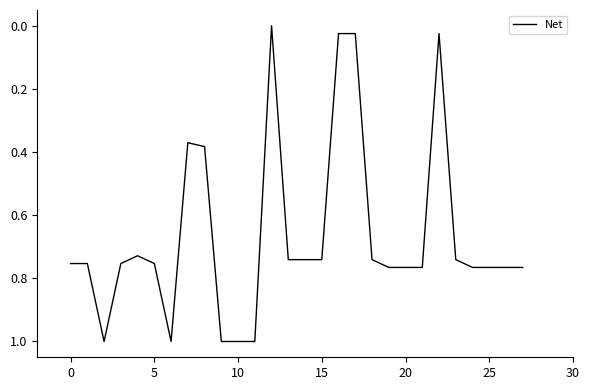

What is the greatest value displayed?

1.0